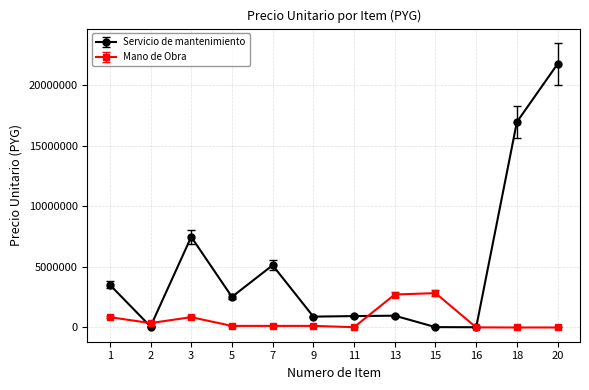

What is the difference between the second highest and second lowest values in the Mano de Obra series?

2721667